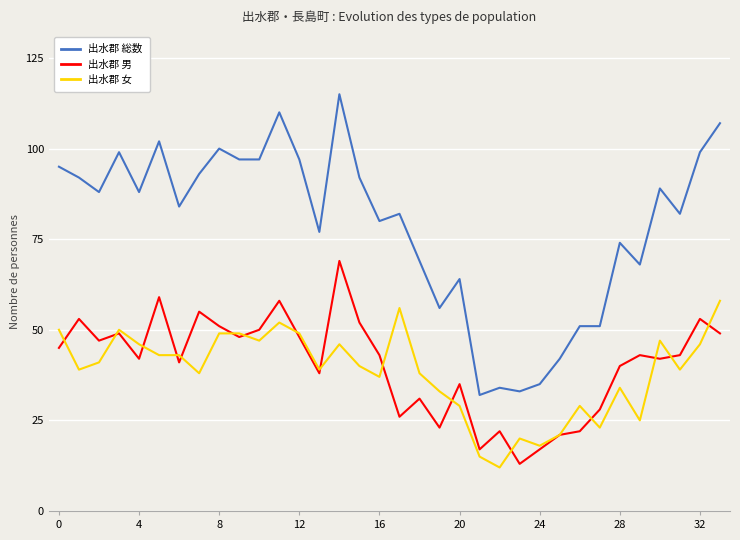

Reading left to right, transcribe all the data shown in this chart.

出水郡 総数: 95	92	88	99	88	102	84	93	100	97	97	110	97	77	115	92	80	82	69	56	64	32	34	33	35	42	51	51	74	68	89	82	99	107
出水郡 男: 45	53	47	49	42	59	41	55	51	48	50	58	48	38	69	52	43	26	31	23	35	17	22	13	17	21	22	28	40	43	42	43	53	49
出水郡 女: 50	39	41	50	46	43	43	38	49	49	47	52	49	39	46	40	37	56	38	33	29	15	12	20	18	21	29	23	34	25	47	39	46	58